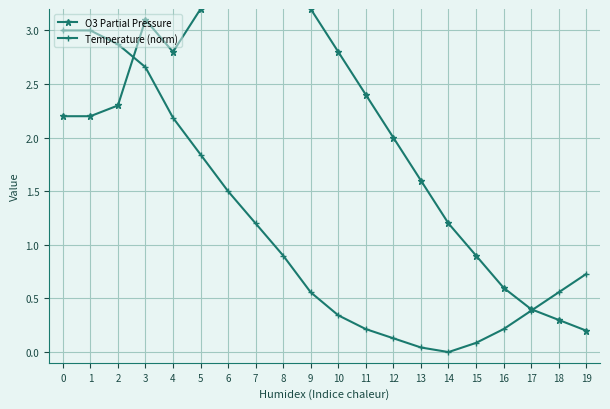

Between which two adjacent categories do O3 Partial Pressure and Temperature (norm) first intersect?

2 and 3